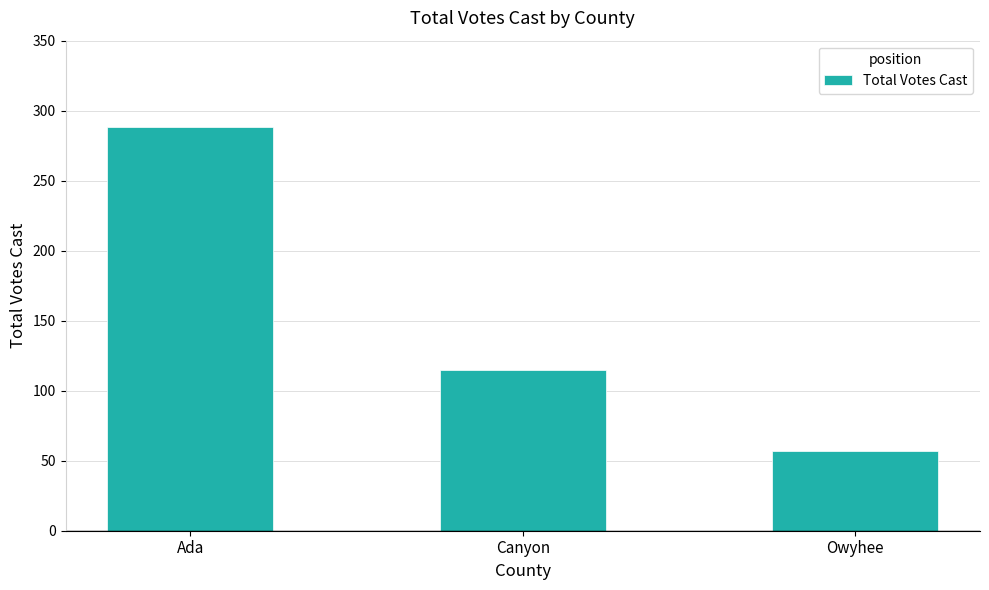

Reading left to right, list all the values displayed in this chart.

288	115	57